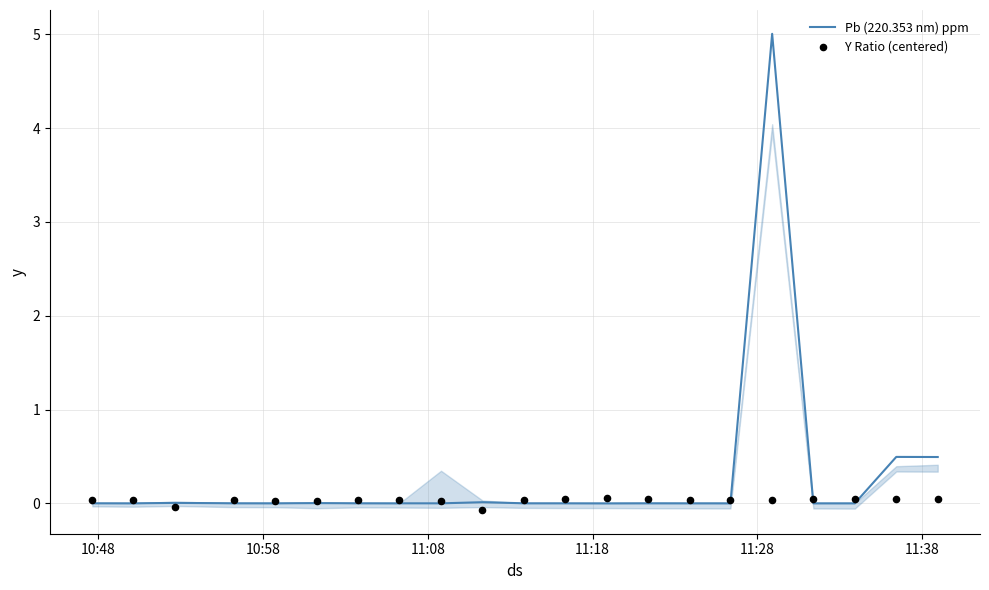

At how many categories does at least one series exceed 0?

21